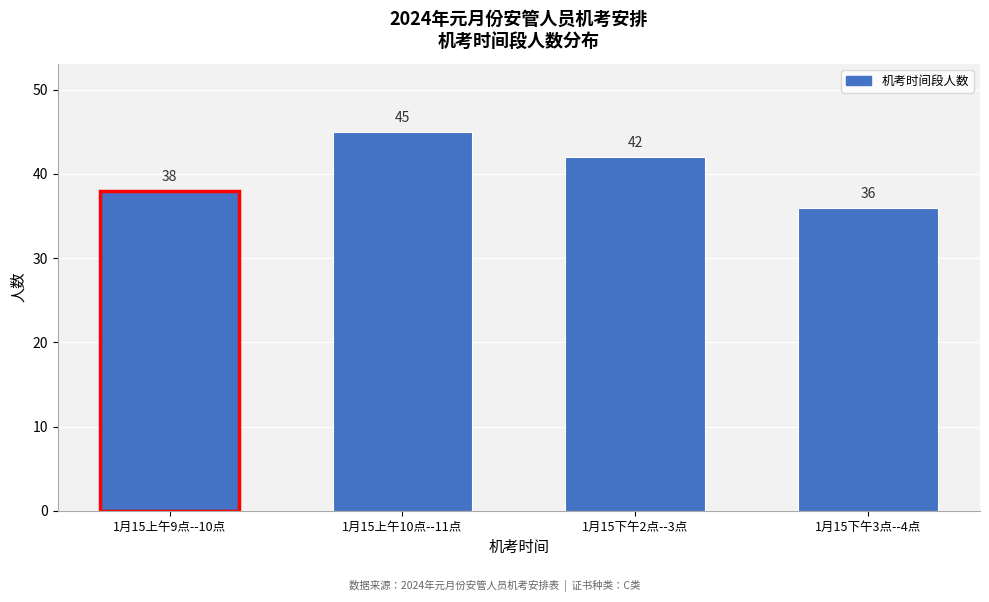

Reading left to right, list all the values displayed in this chart.

38	45	42	36